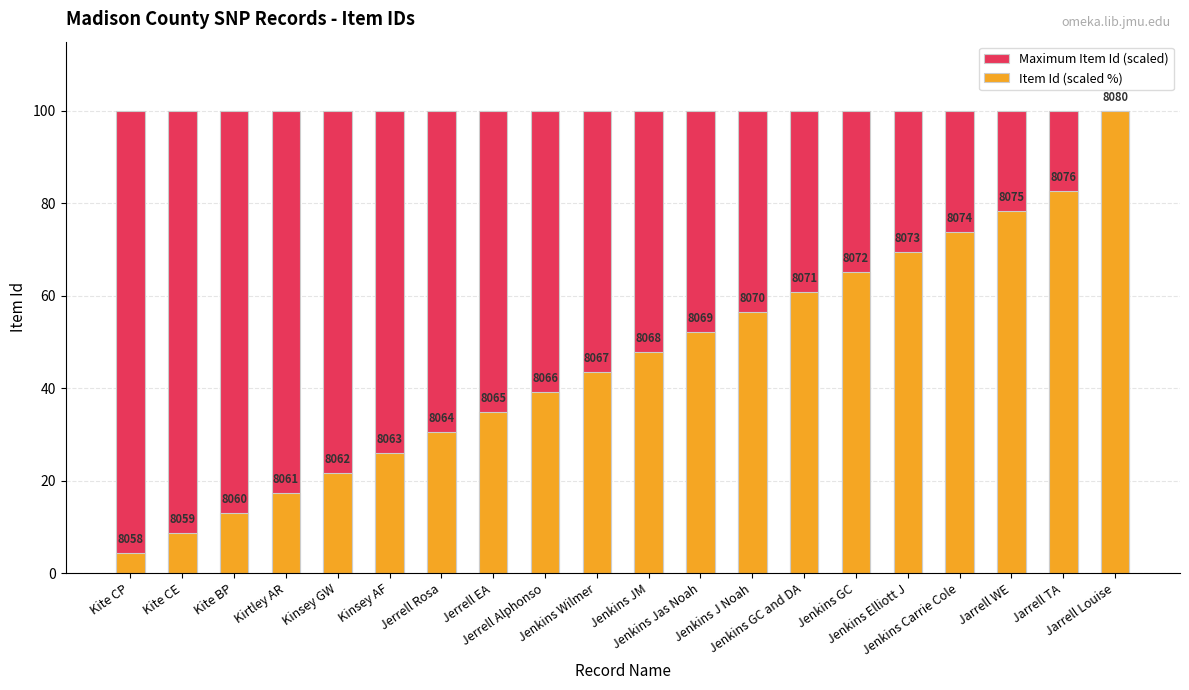

How many bars are there in each group?

2